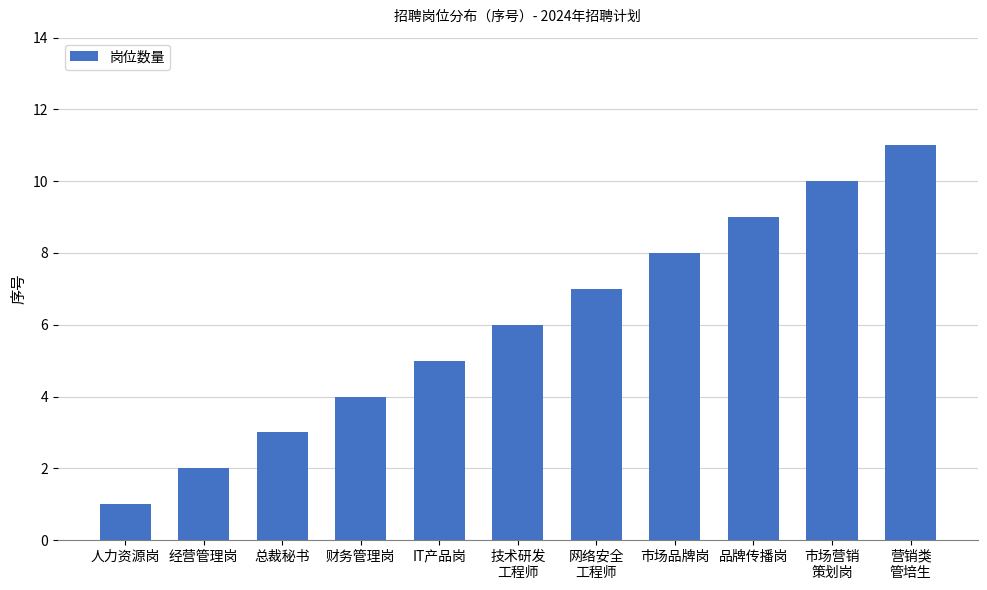

What is the maximum value shown in the chart?

11